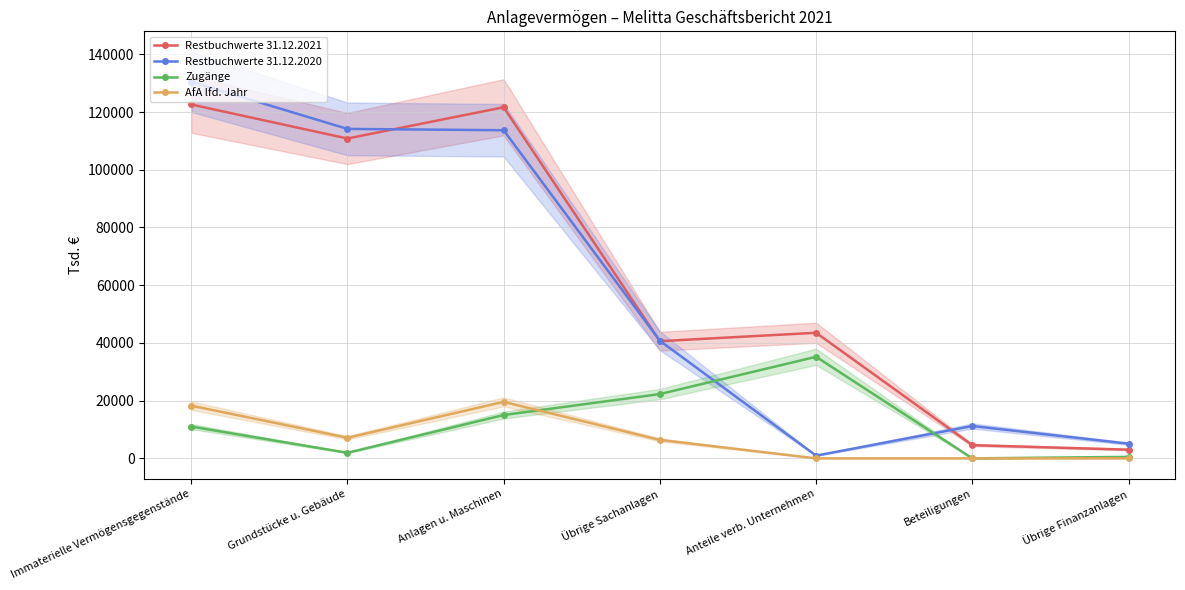

What is the difference between the second highest and minimum values in the Restbuchwerte 31.12.2021 series?

118643